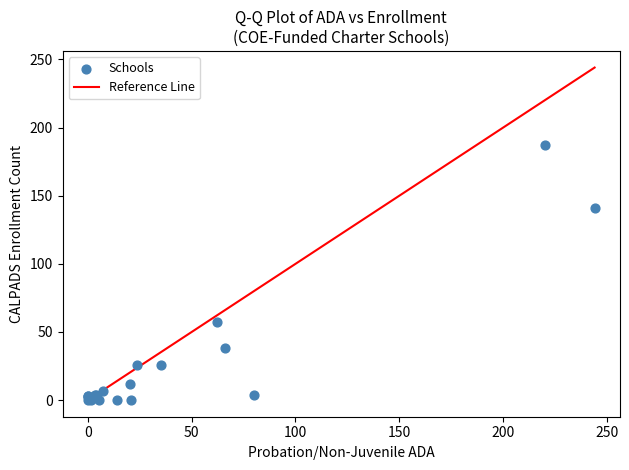

What Y value in the scatter plot is closest to 93?

57